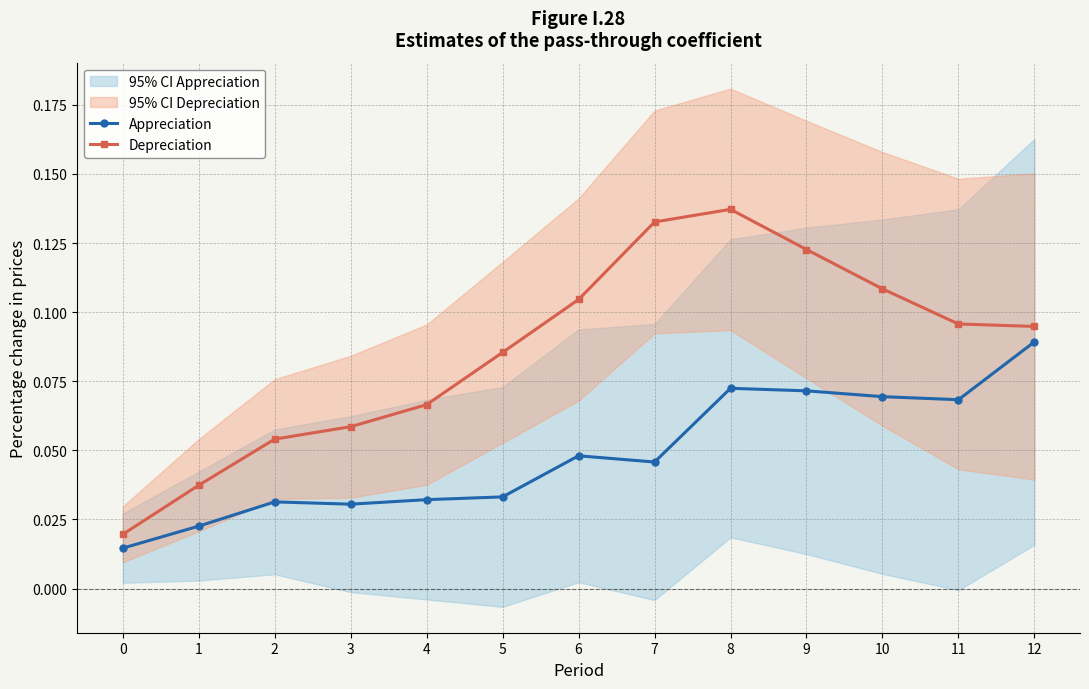

The value of Appreciation at 4 is 0.0. True or false?

True